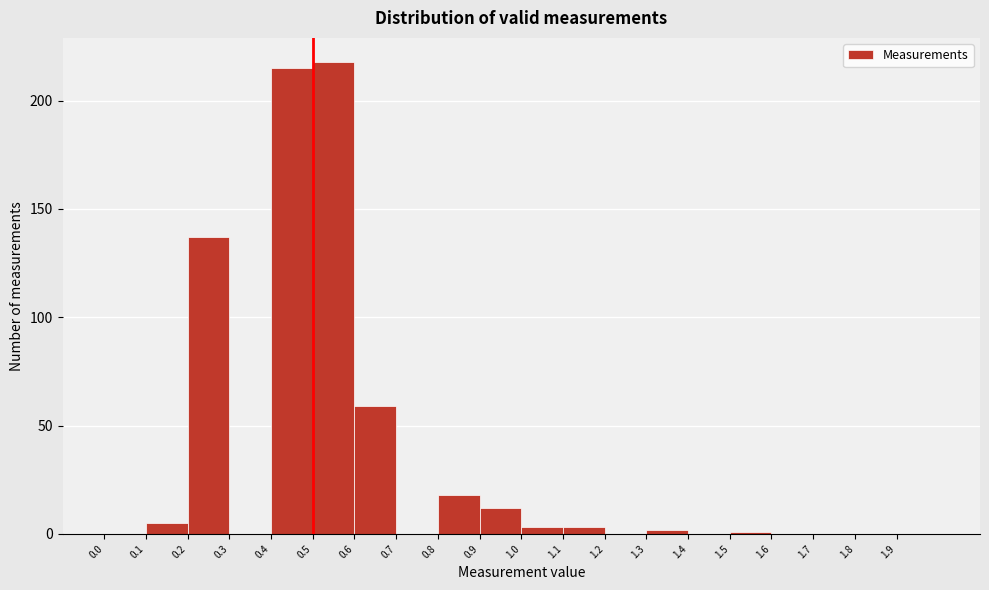

Reading left to right, transcribe this chart: for each bar, give the range it covers on the x-axis and its height. The values are not printed on the chart, so give them approximately, as read against the axis.

0.0 to 0.1: 0
0.1 to 0.2: 5
0.2 to 0.3: 135
0.3 to 0.4: 0
0.4 to 0.5: 215
0.5 to 0.6: 220
0.6 to 0.7: 60
0.7 to 0.8: 0
0.8 to 0.9: 20
0.9 to 1.0: 10
1.0 to 1.1: under 5
1.1 to 1.2: under 5
1.2 to 1.3: 0
1.3 to 1.4: under 5
1.4 to 1.5: 0
1.5 to 1.6: under 5
1.6 to 1.7: 0
1.7 to 1.8: 0
1.8 to 1.9: 0
1.9 to 2.0: 0